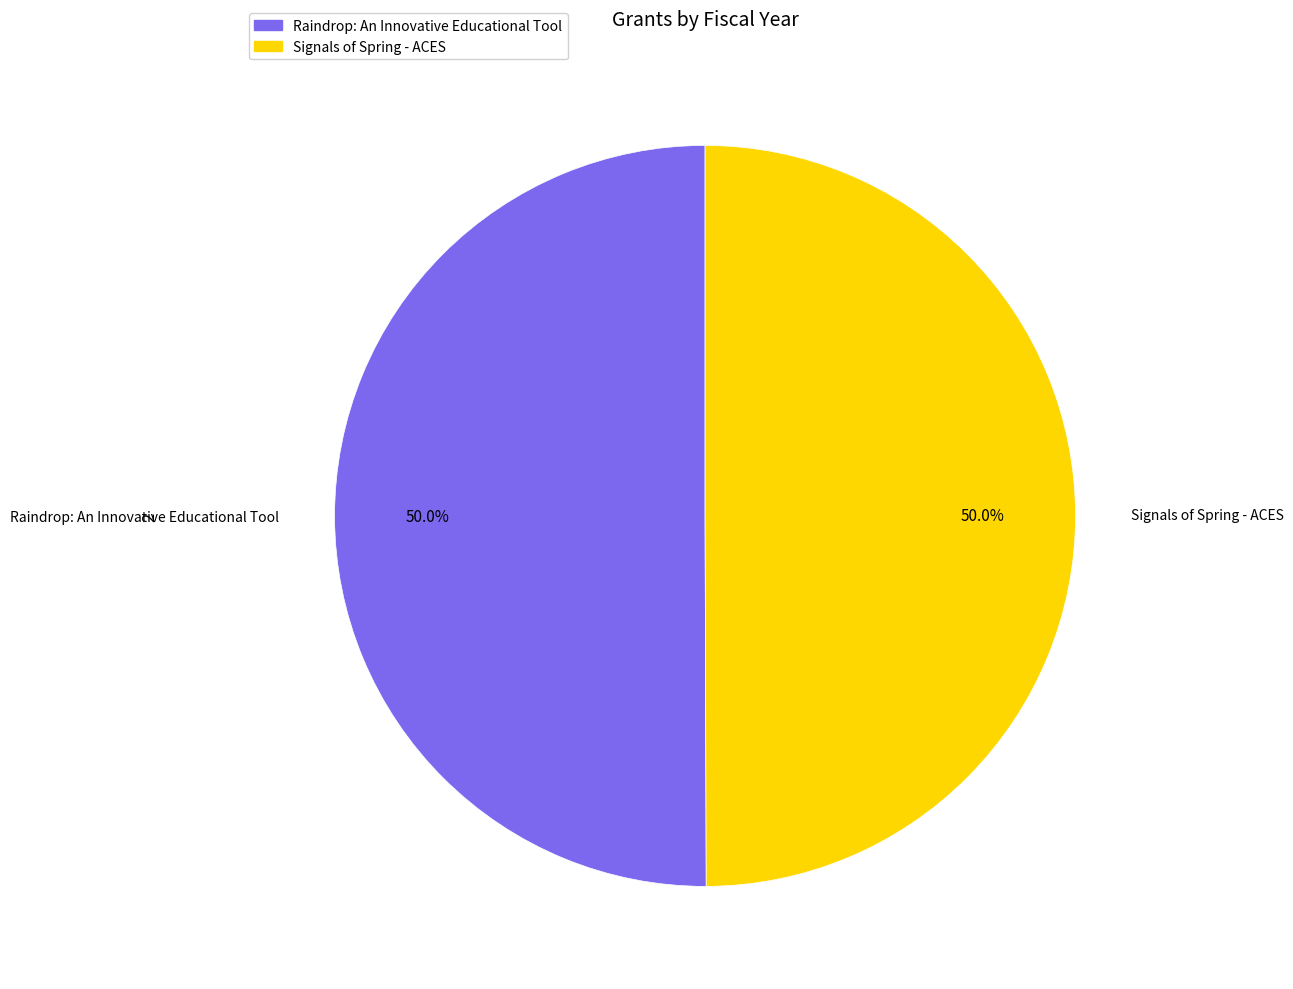

Approximately how many times larger is the value at Raindrop: An Innovative Educational Tool compared to Signals of Spring - ACES?

1.0